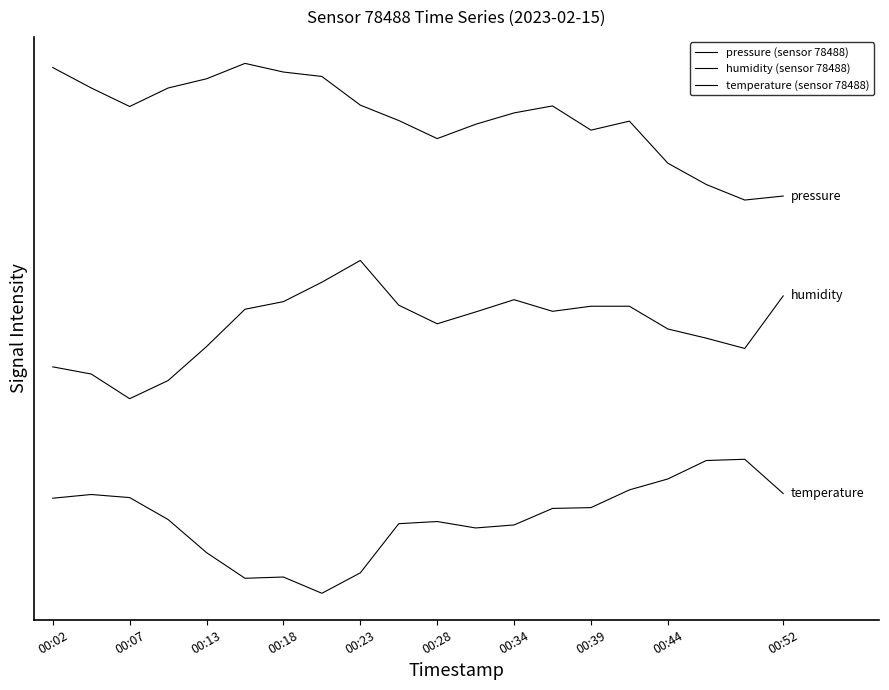

List the series in order of their peak value, lowest first.

temperature (sensor 78488), humidity (sensor 78488), pressure (sensor 78488)